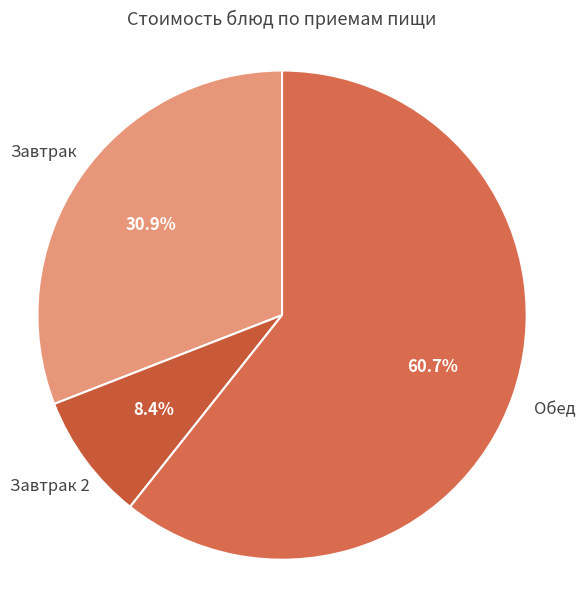

What is the largest slice in the pie chart?

Обед